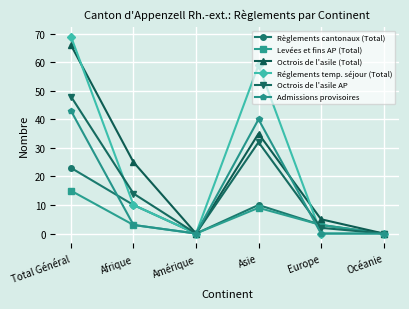

How many series are shown in this chart?

6